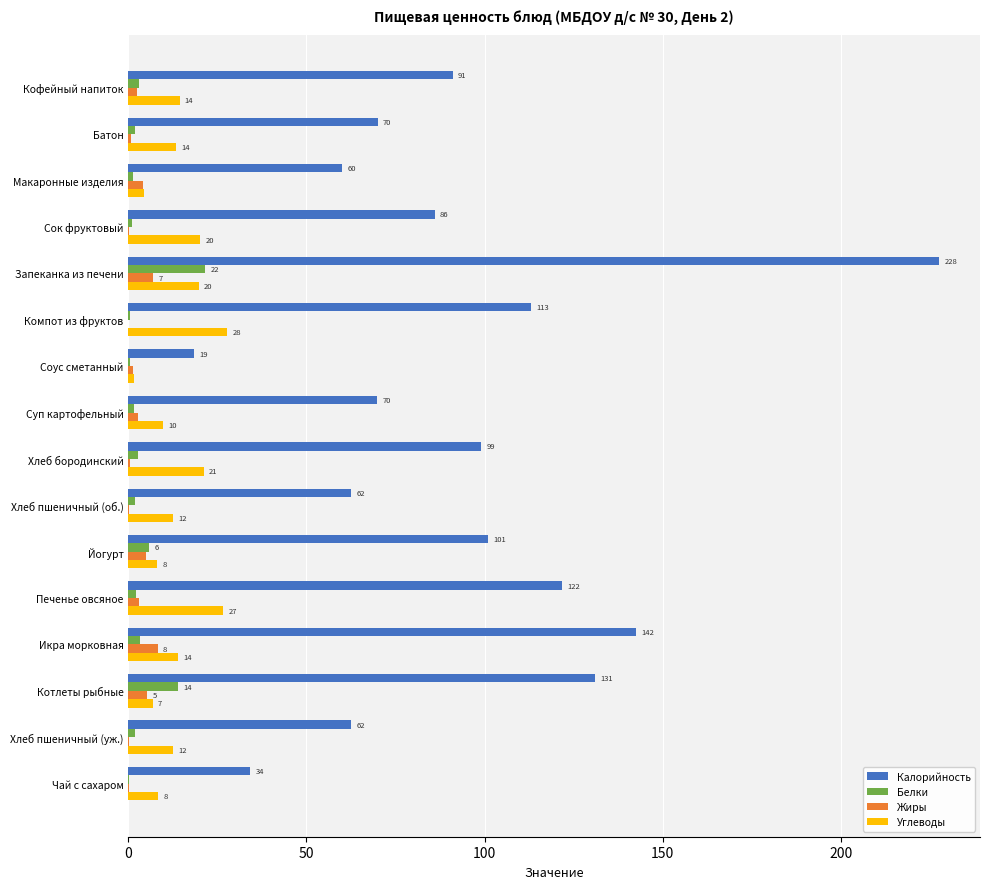

True or false: Углеводы has a value of 12.5 at Хлеб пшеничный (уж.).

True